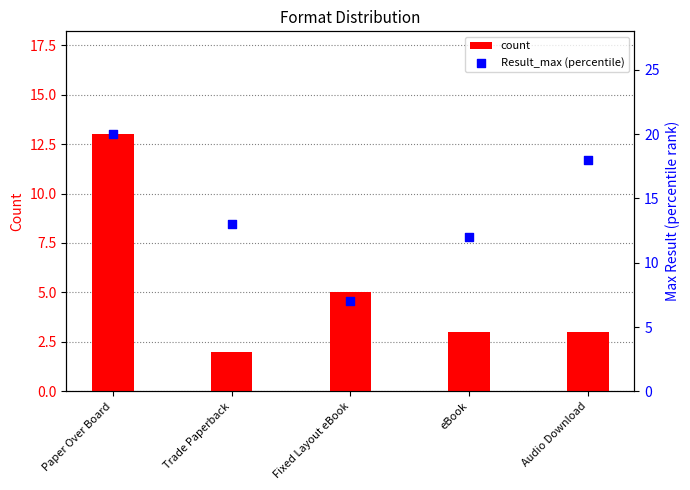

Which series reaches the minimum Y coordinate?

count